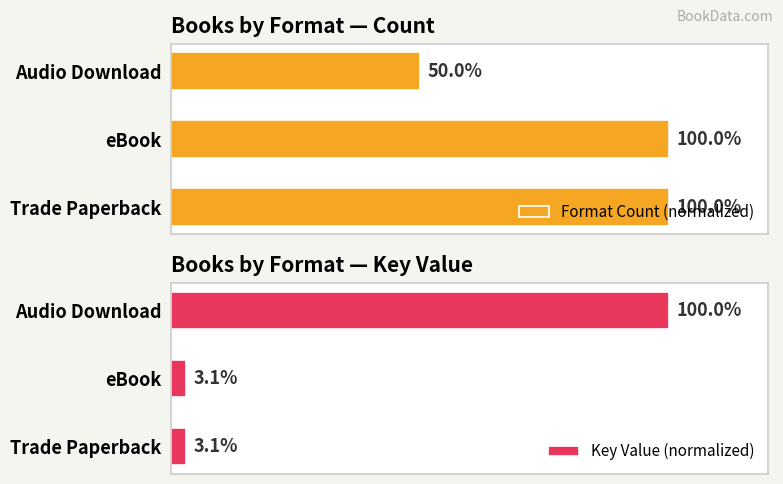

At which label does Key Value (normalized) reach its peak?

Audio Download